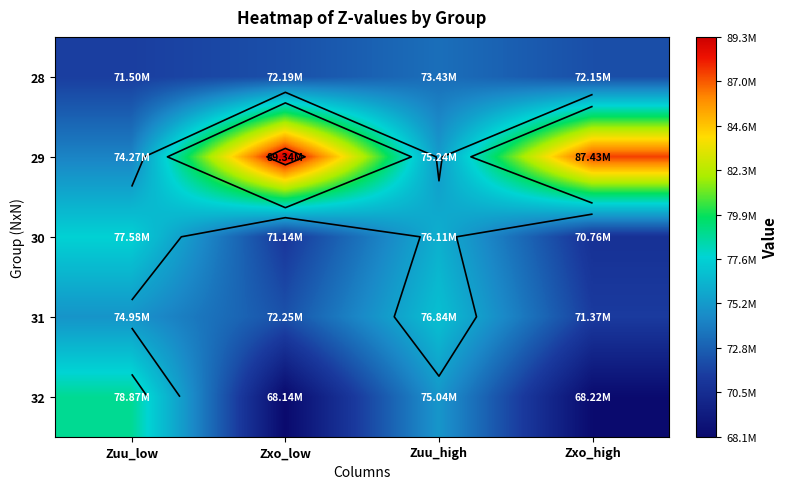

Where is 32 nearest to the value 73503260?

Zuu_high